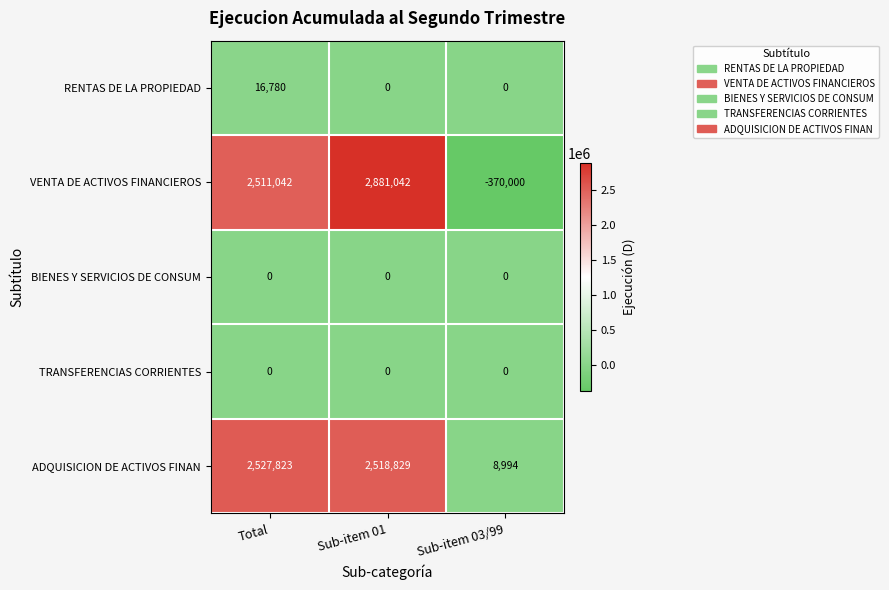

Count the VENTA DE ACTIVOS FINANCIEROS values in the range -370000 to 2881042.

3